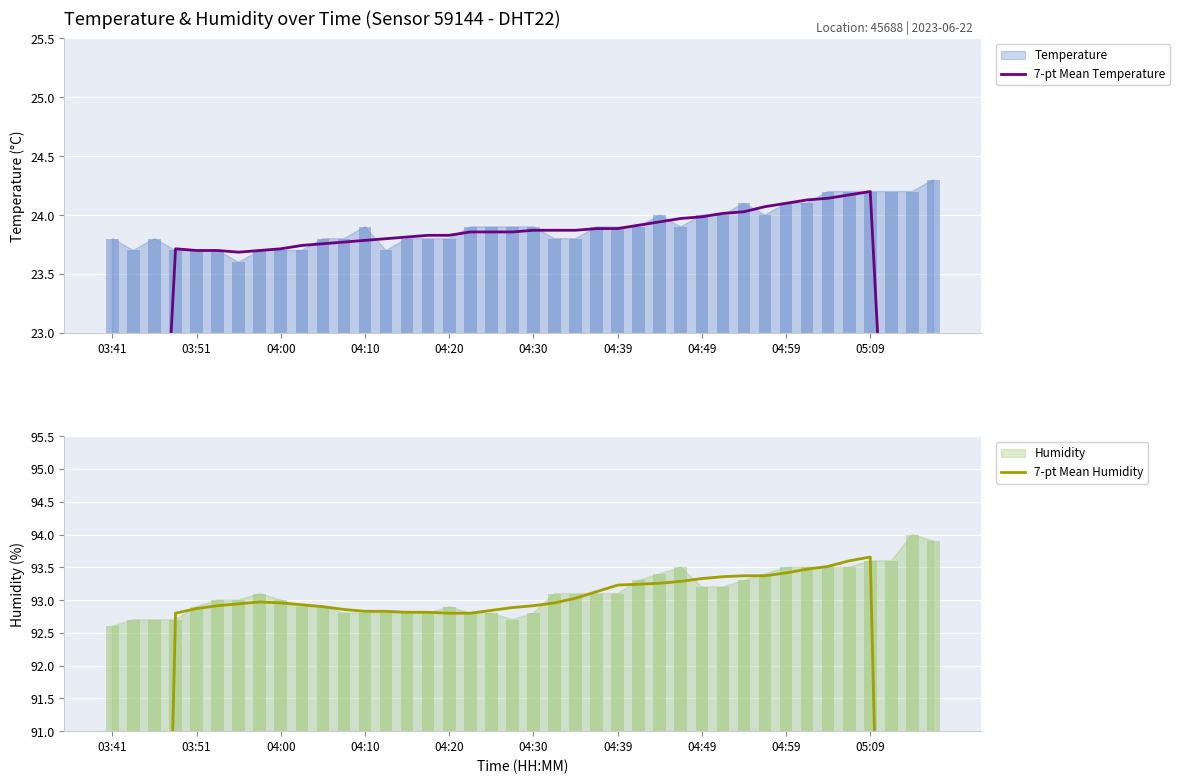

Does the chart contain stacked bars?

No